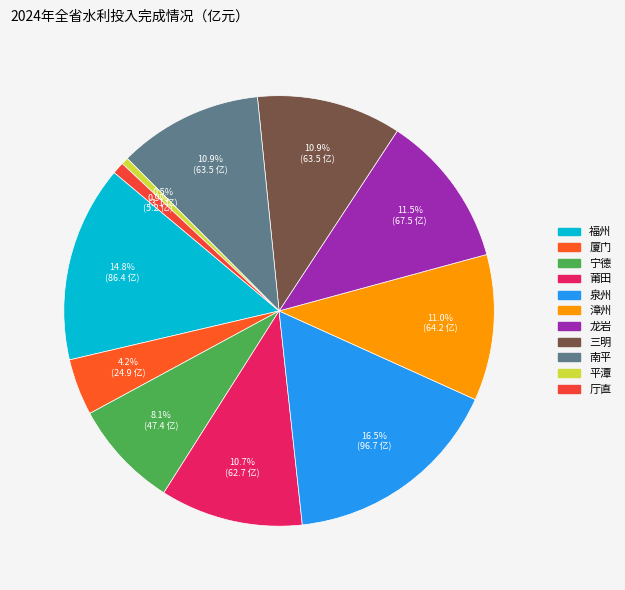

How many segments does this pie chart have?

11